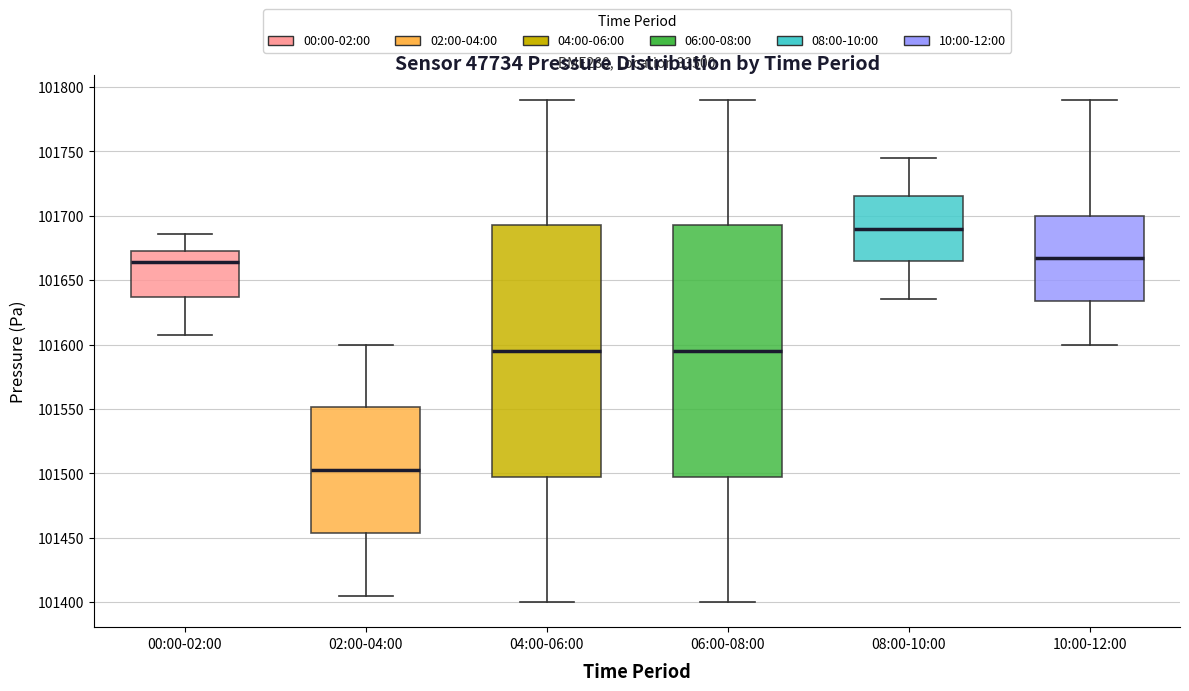

Reading left to right, transcribe this box plot: for each box, give where its median line is, the range the box spans, and where its two whiskers end, as read against the y-axis. The values are not printed on the chart, so give them approximately, as read against the axis.

00:00-02:00: median 101665, box 101635 to 101675, whiskers 101605 to 101685
02:00-04:00: median 101505, box 101455 to 101550, whiskers 101405 to 101600
04:00-06:00: median 101595, box 101500 to 101695, whiskers 101400 to 101790
06:00-08:00: median 101595, box 101500 to 101695, whiskers 101400 to 101790
08:00-10:00: median 101690, box 101665 to 101715, whiskers 101635 to 101745
10:00-12:00: median 101670, box 101635 to 101700, whiskers 101600 to 101790